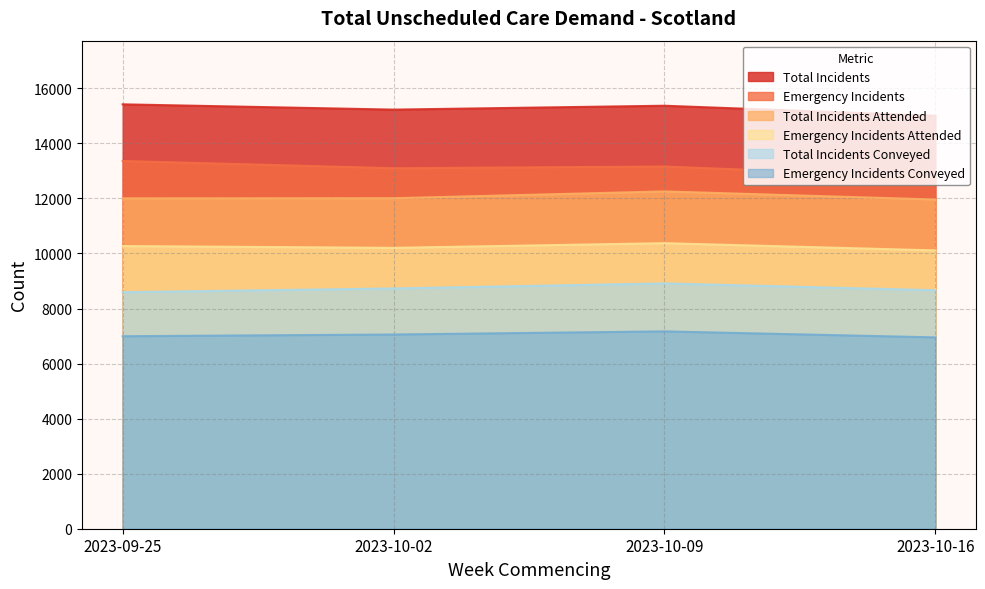

What is the difference between the Emergency Incidents Attended values at 2023-10-09 and 2023-10-02?

170